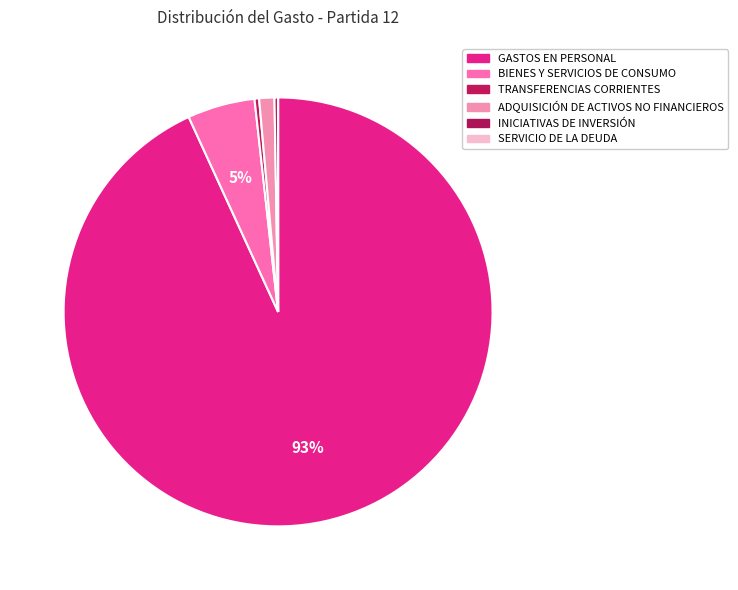

To the nearest percent, what is the combined percentage of INICIATIVAS DE INVERSIÓN and ADQUISICIÓN DE ACTIVOS NO FINANCIEROS?

1%